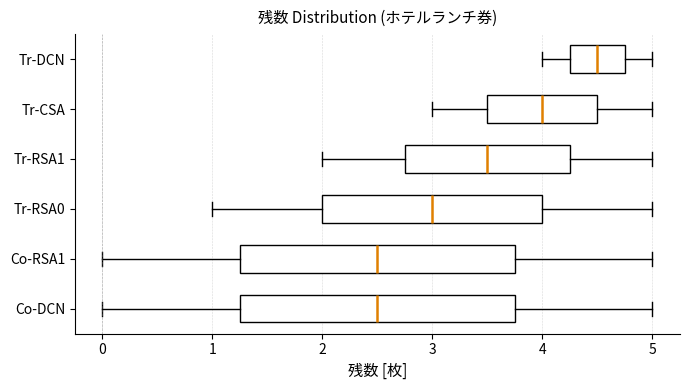

Reading bottom to top, read every box against the x-axis: the position of its median line, the range the box covers, and the ends of its whiskers. The values are not printed on the chart, so give them approximately, as read against the axis.

Co-DCN: median 2.5, box 1.3 to 3.8, whiskers 0.0 to 5.0
Co-RSA1: median 2.5, box 1.3 to 3.8, whiskers 0.0 to 5.0
Tr-RSA0: median 3.0, box 2.0 to 4.0, whiskers 1.0 to 5.0
Tr-RSA1: median 3.5, box 2.8 to 4.3, whiskers 2.0 to 5.0
Tr-CSA: median 4.0, box 3.5 to 4.5, whiskers 3.0 to 5.0
Tr-DCN: median 4.5, box 4.3 to 4.8, whiskers 4.0 to 5.0